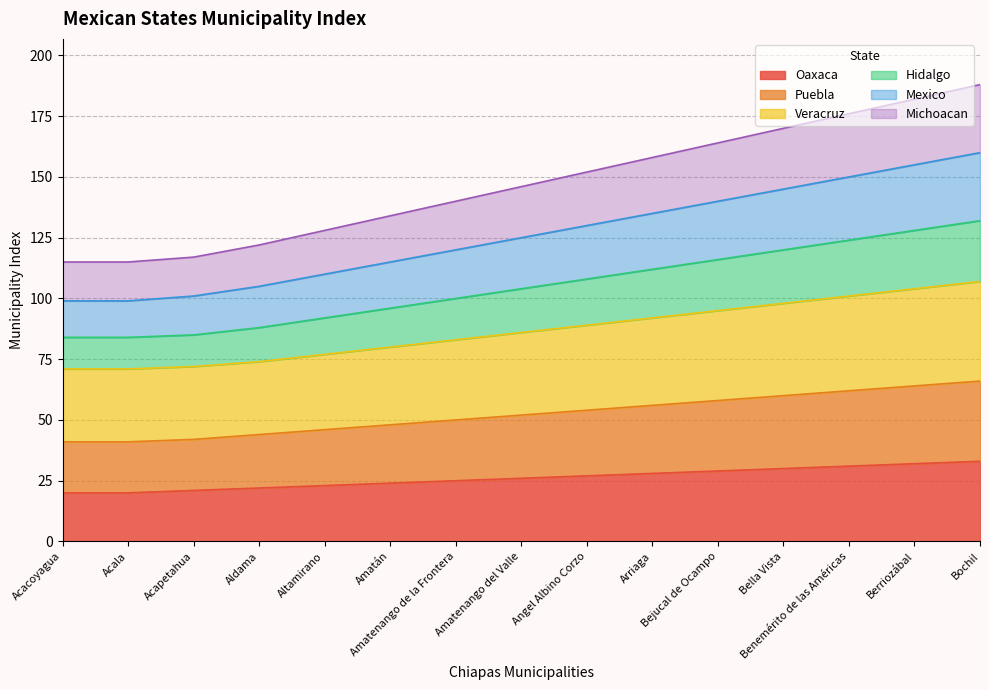

True or false: Oaxaca and Mexico intersect in this chart.

False